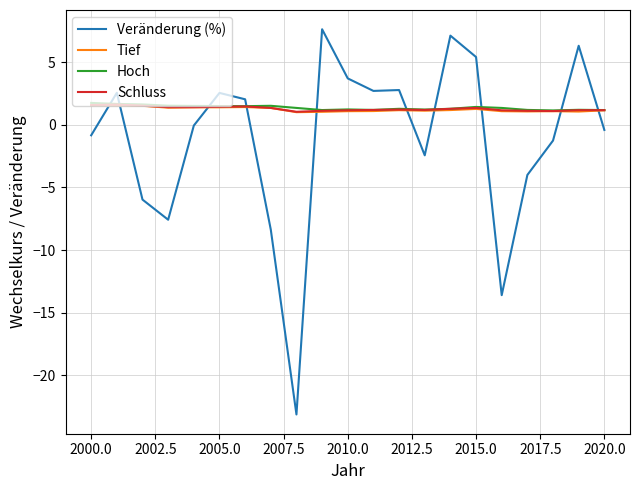

What is the average value of the Hoch series?

1.4